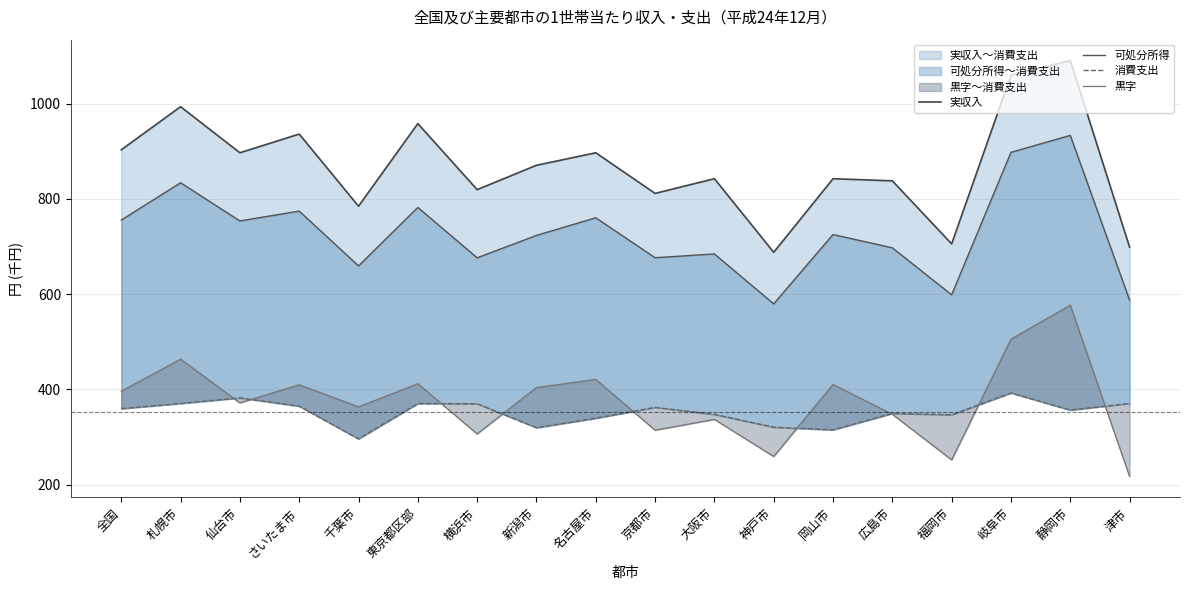

Is it true that 実収入 equals 1365.3 at 千葉市?

False